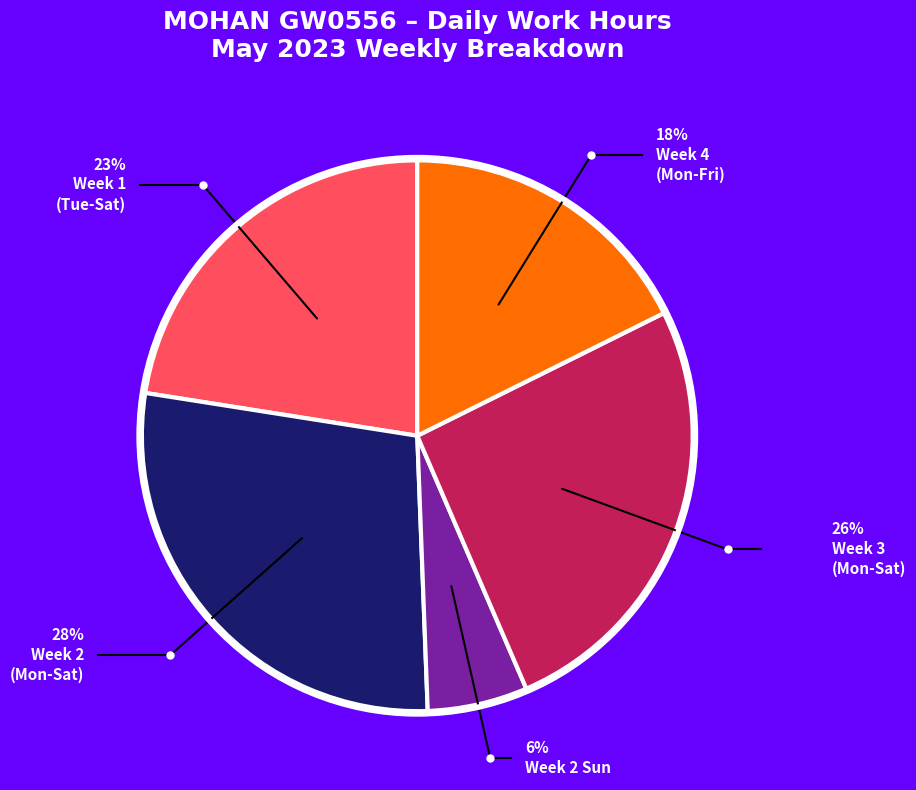

To the nearest percent, what is the difference between the largest and smallest slice percentages?

22%